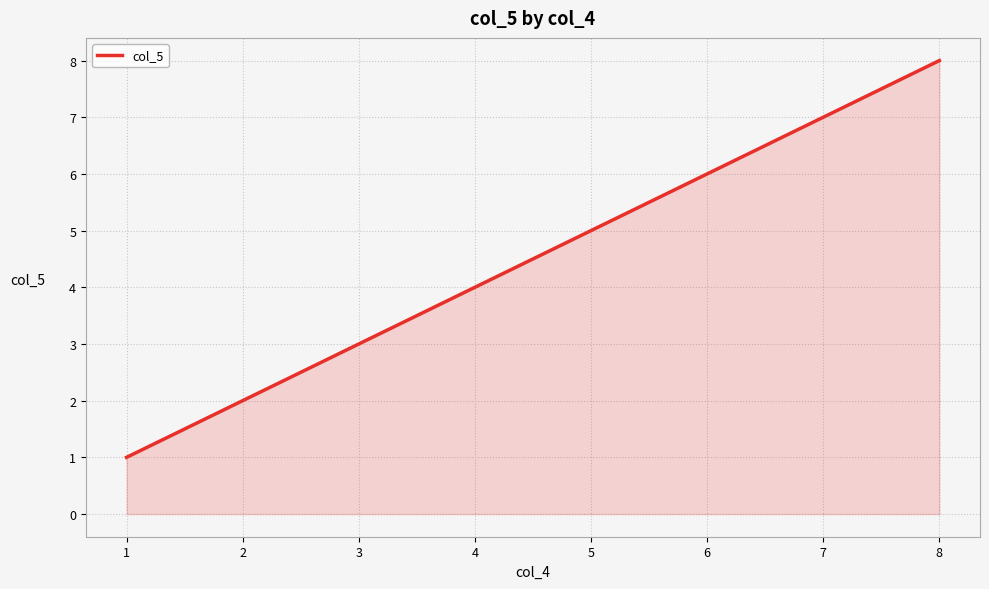

Is it true that the value at 7 is 7?

True